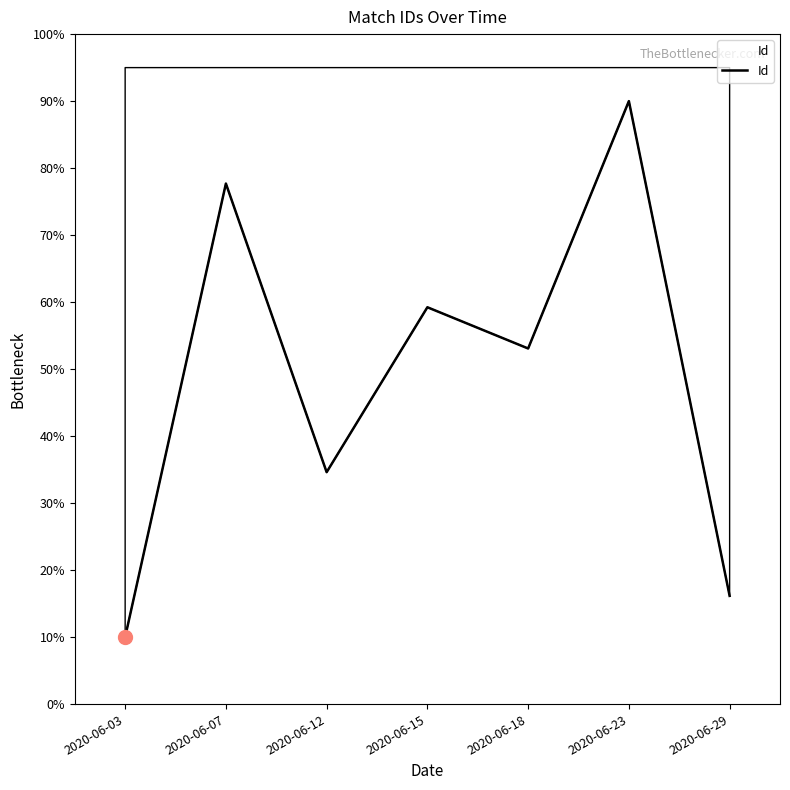

How many values are below 53?

3